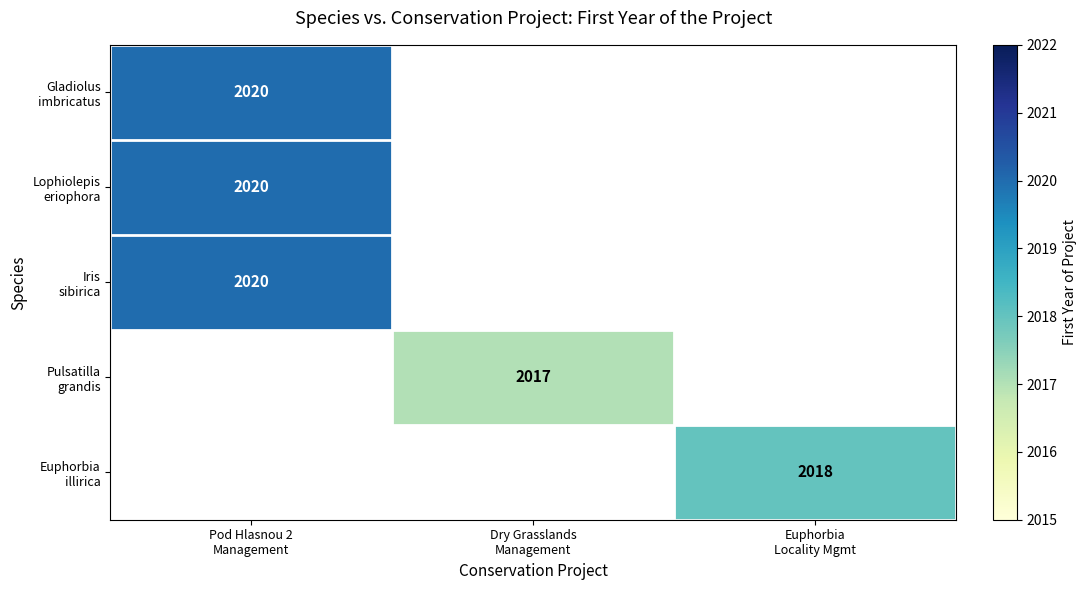

At which label does Lophiolepis eriophora reach its peak?

Pod Hlasnou 2 Management